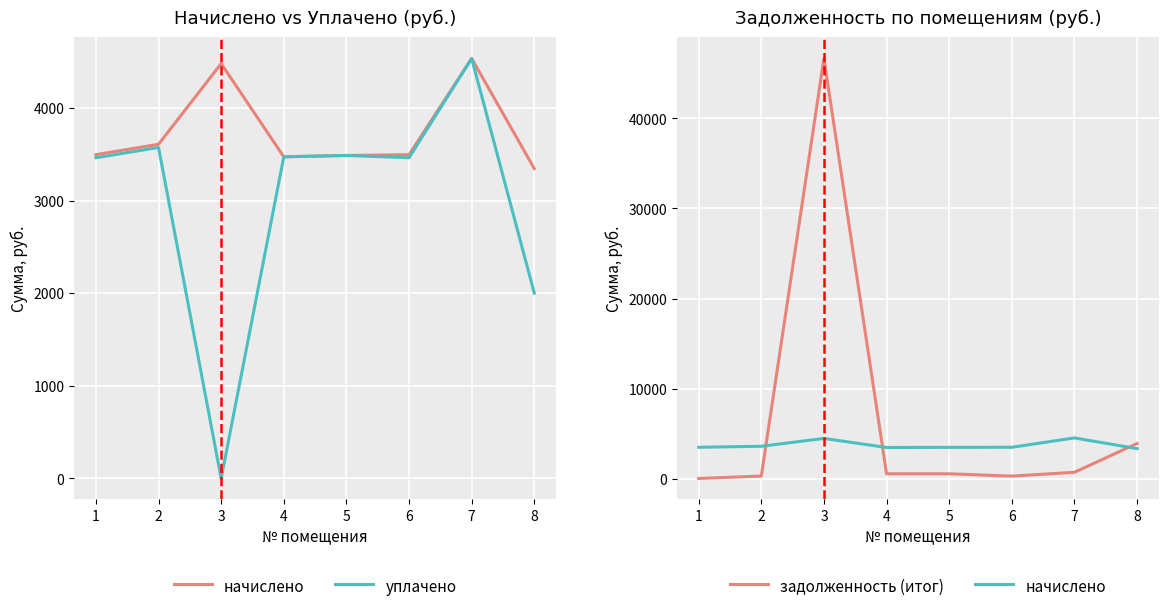

Which label corresponds to the smallest value in the chart?

3